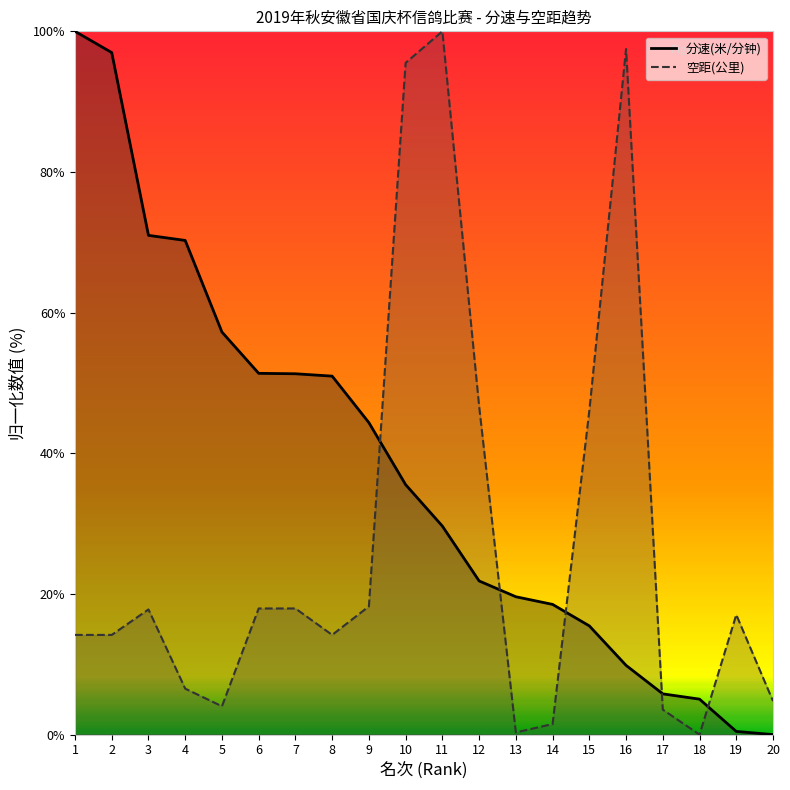

Which category has the highest value across all series?

1